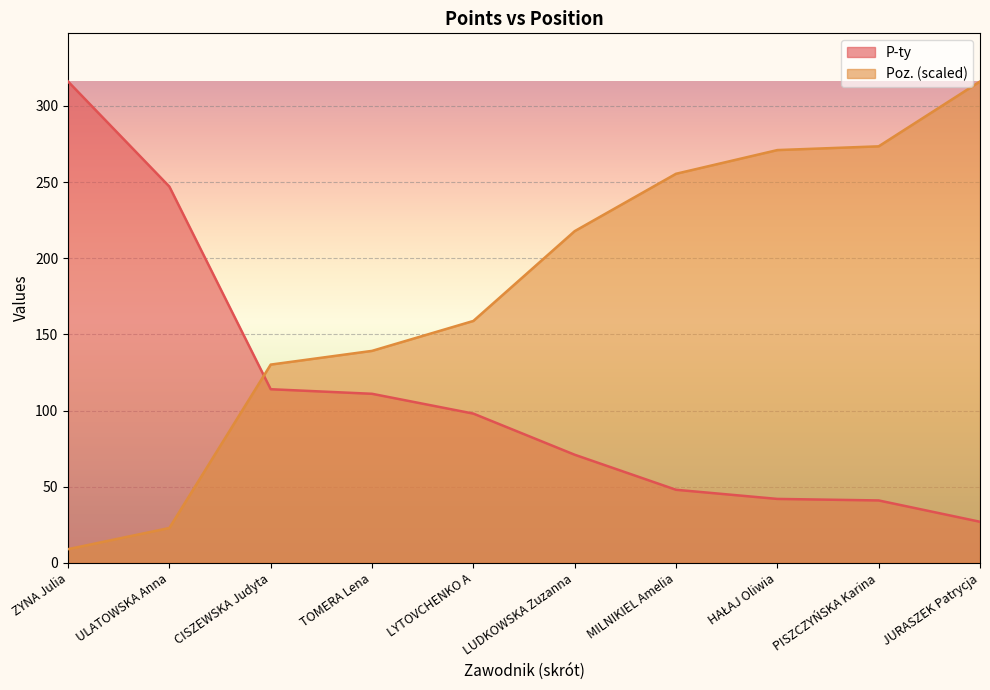

What is the label of the 4th point from the left?

TOMERA Lena